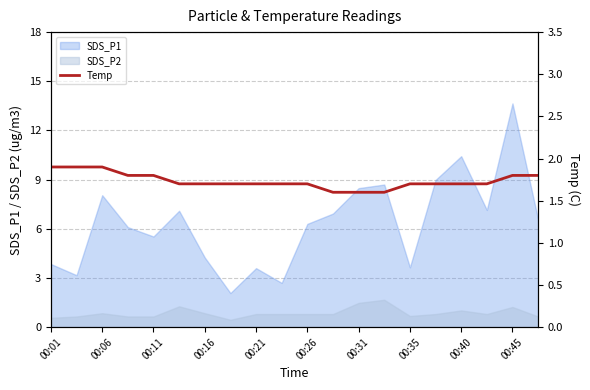

True or false: SDS_P2 and SDS_P1 cross at least once.

False